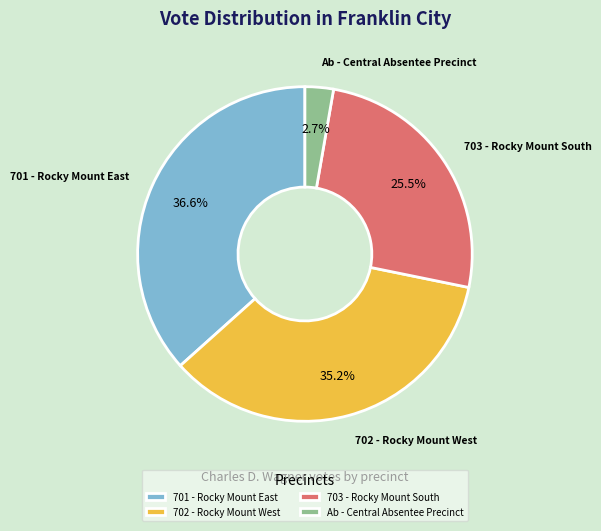

To the nearest percent, what percentage of the pie is 702 - Rocky Mount West?

35%